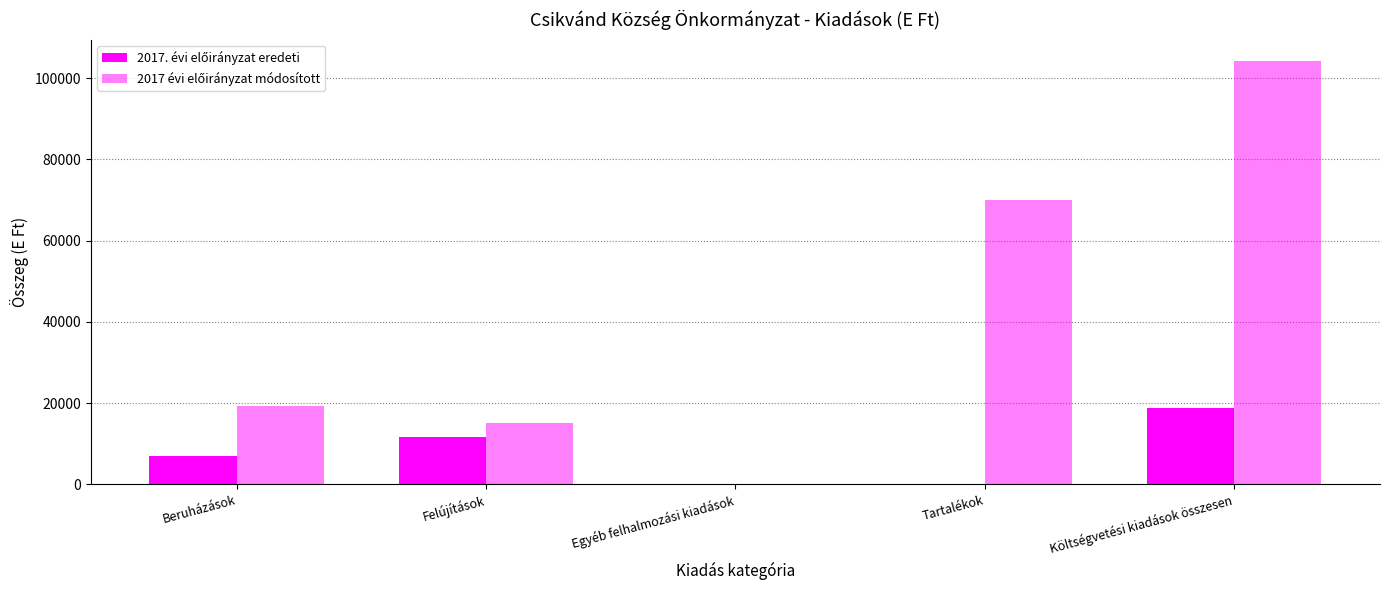

What is the label of the 4th bar from the left?

Tartalékok